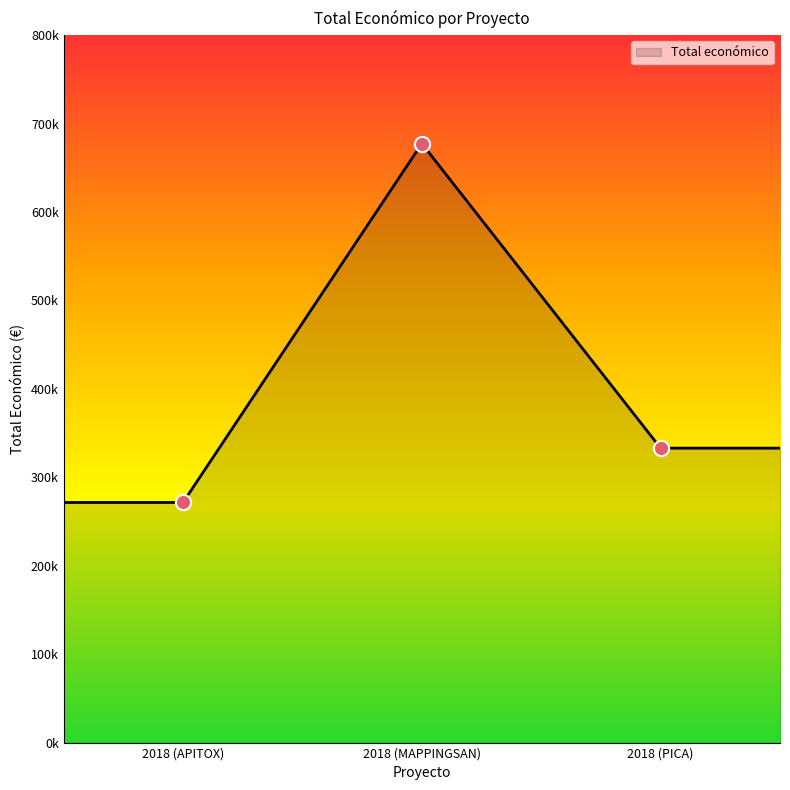

Which has a higher value, 2018 (PICA) or 2018 (APITOX)?

2018 (PICA)